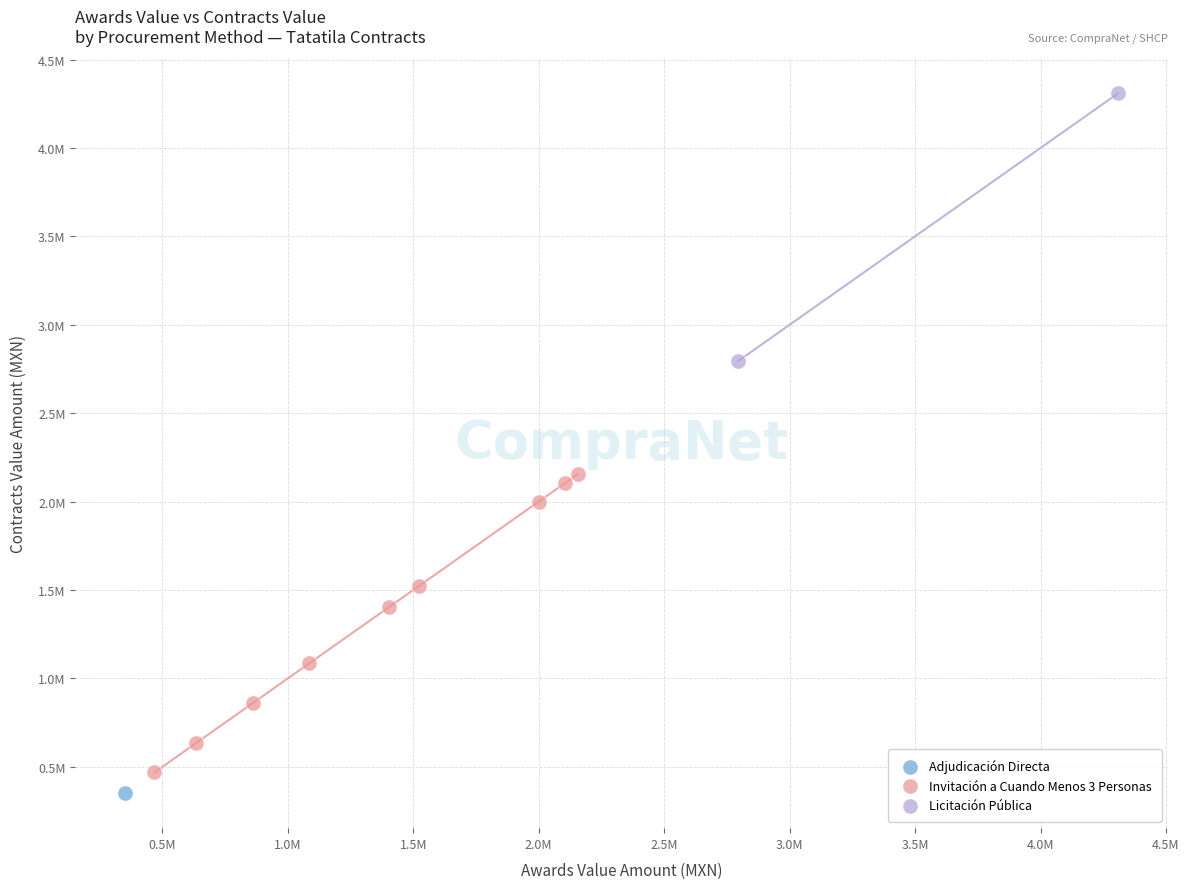

What are all the series names shown in the legend?

Adjudicación Directa, Invitación a Cuando Menos 3 Personas, Licitación Pública